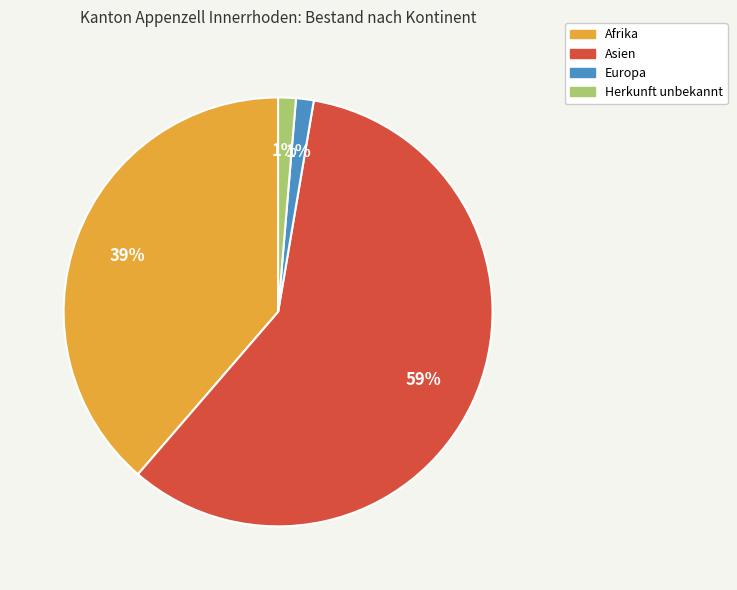

Between Asien and Afrika, which is larger?

Asien